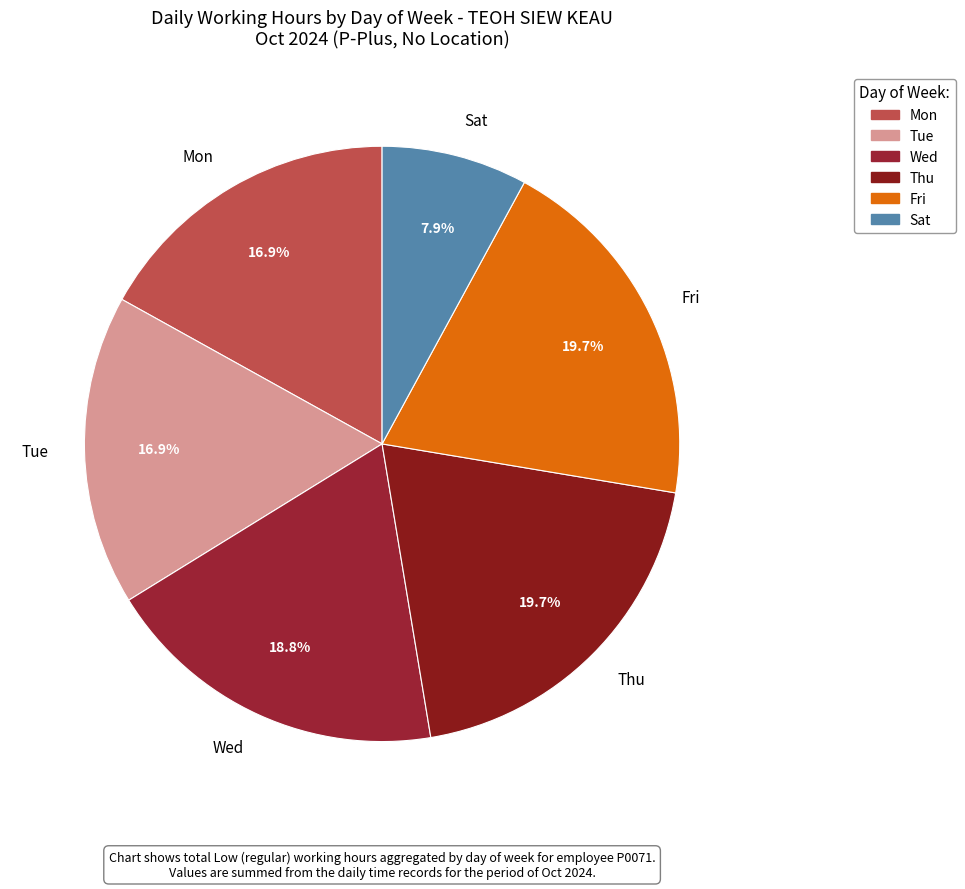

How much of the chart is everything except Mon?

83.1%